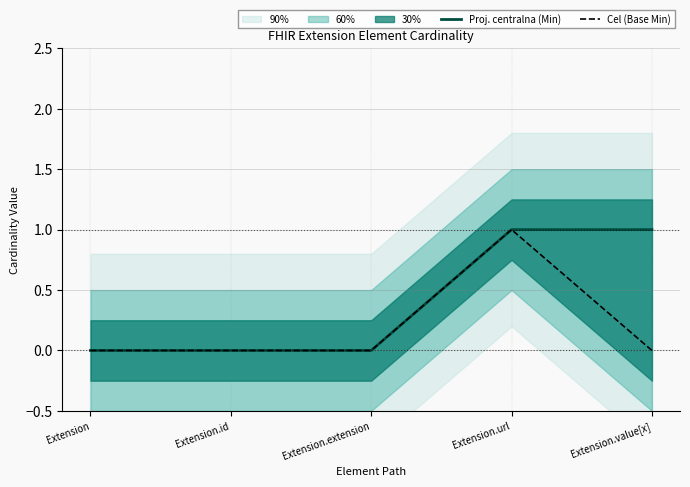

True or false: Proj. centralna (Min) and Cel (Base Min) cross at least once.

False